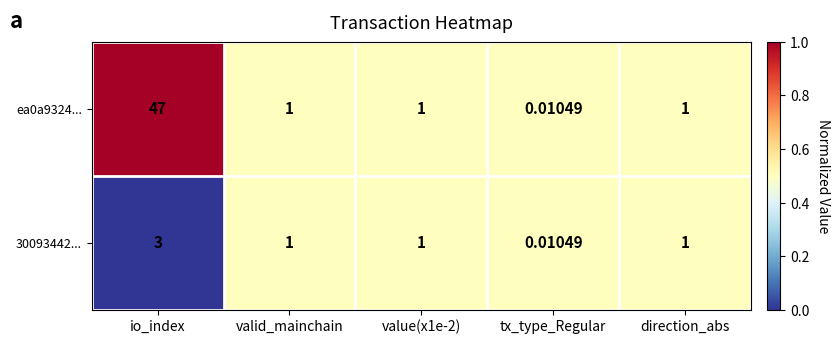

At which category does the chart reach its peak across all series?

io_index